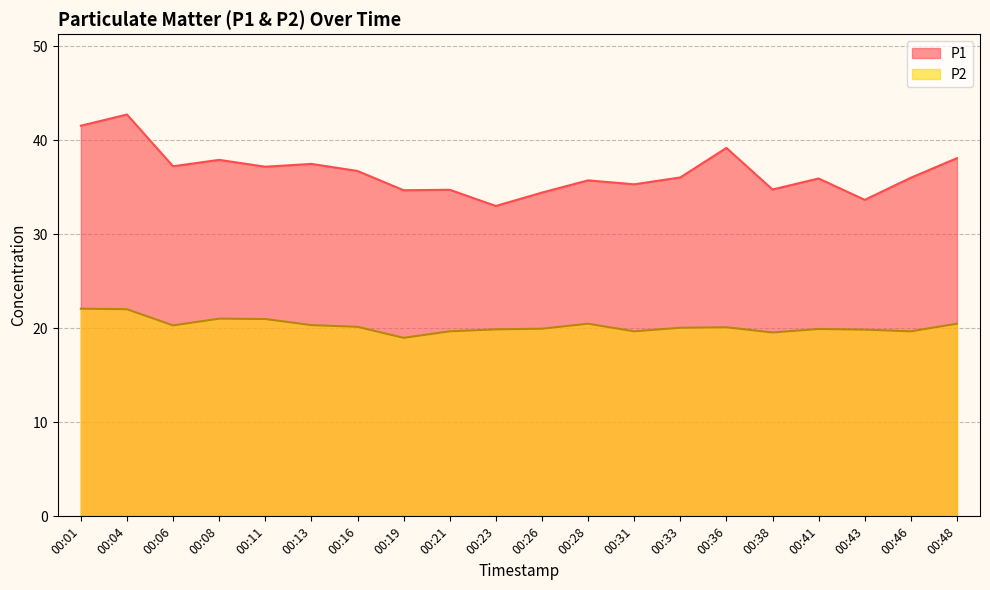

Is it true that P2 equals 21.0 at 00:11?

True